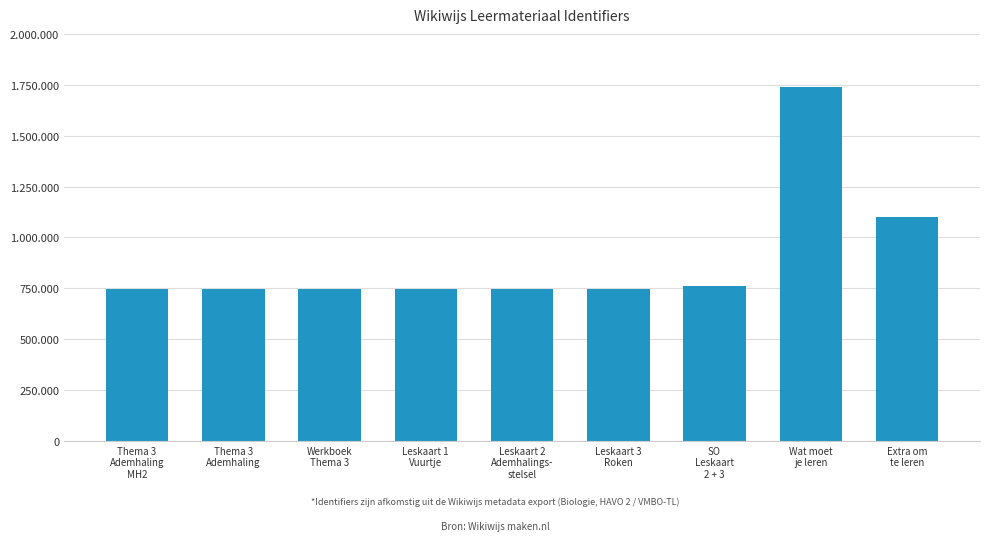

List the labels in order of value, largest first.

Wat moet
je leren, Extra om
te leren, SO
Leskaart
2 + 3, Thema 3
Ademhaling
MH2, Werkboek
Thema 3, Leskaart 3
Roken, Leskaart 2
Ademhalings-
stelsel, Leskaart 1
Vuurtje, Thema 3
Ademhaling